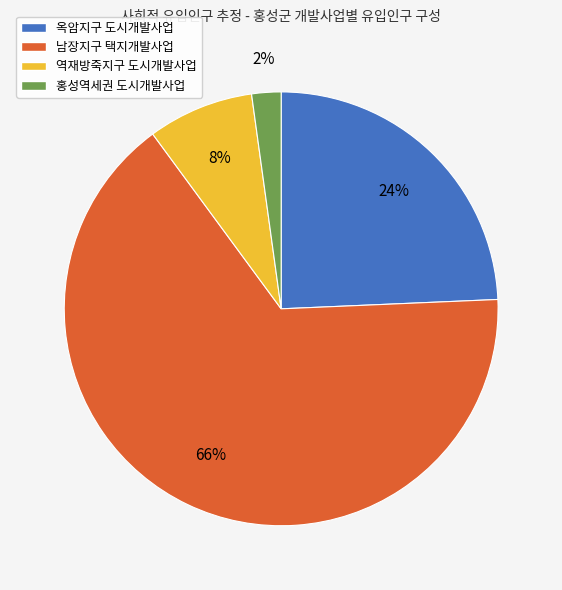

True or false: 남장지구 택지개발사업 accounts for 66% of the total.

True